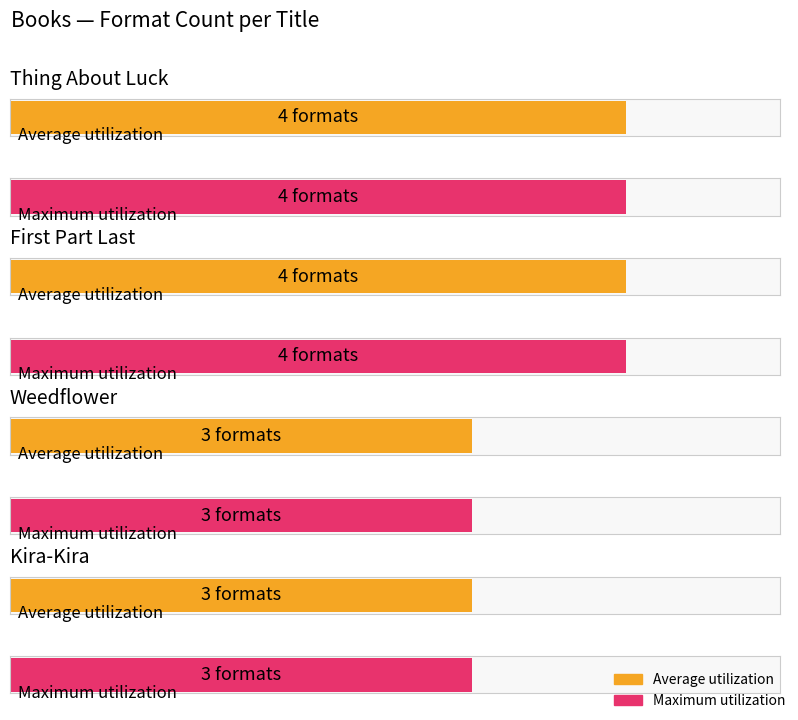

What is the approximate value at Thing About Luck?

4